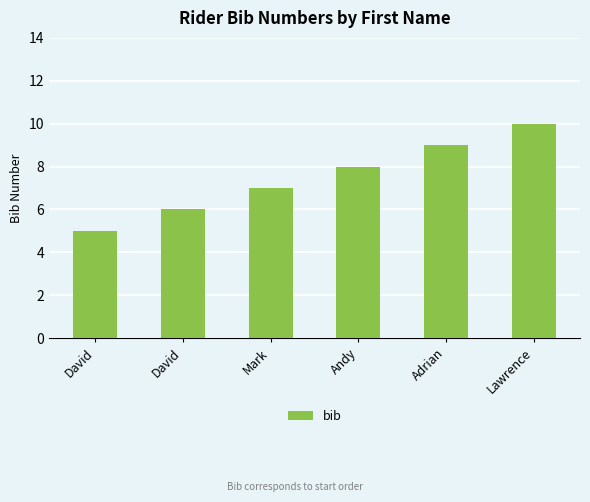

What is the change in value from Adrian to Lawrence?

+1